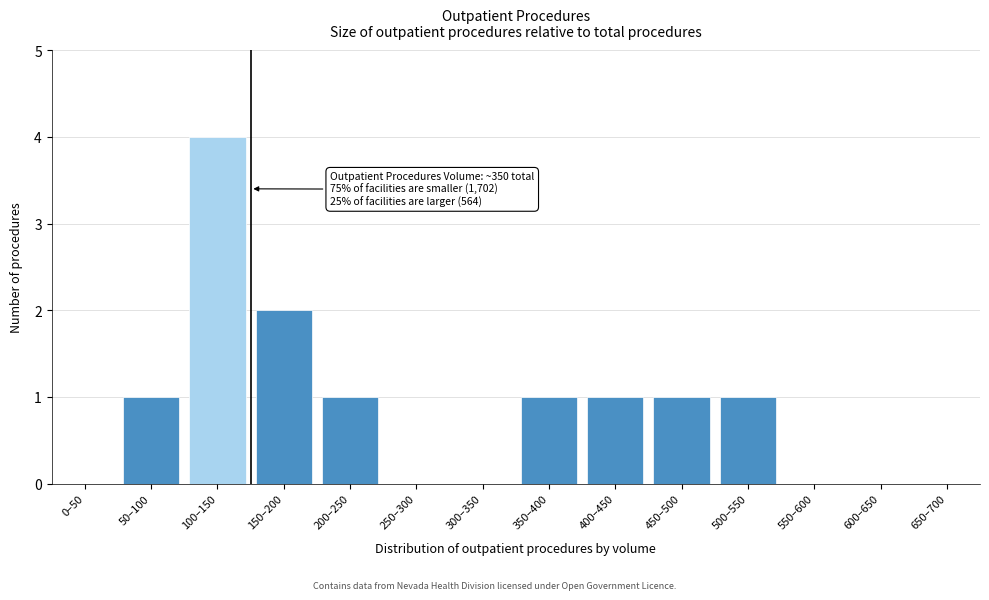

Which label corresponds to the largest value in the chart?

100–150